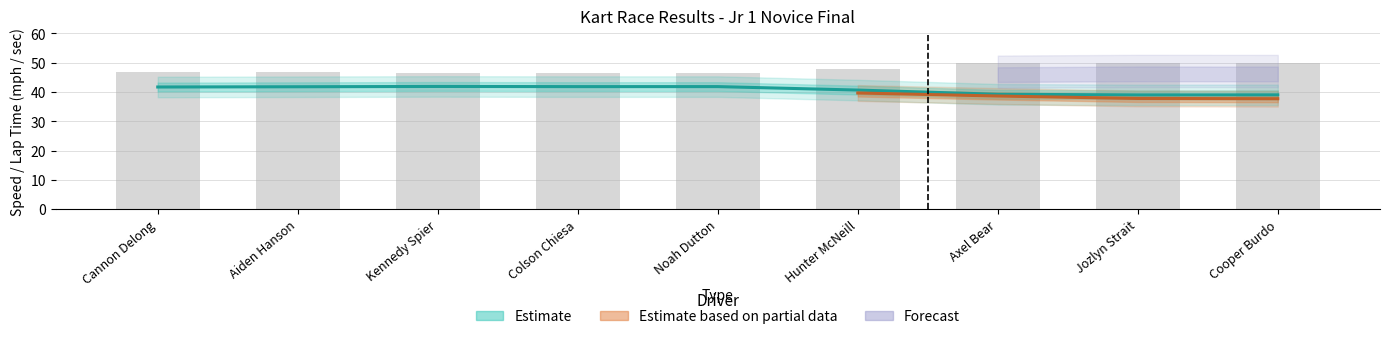

Read the Best Lap time value at Aiden Hanson.

46.7